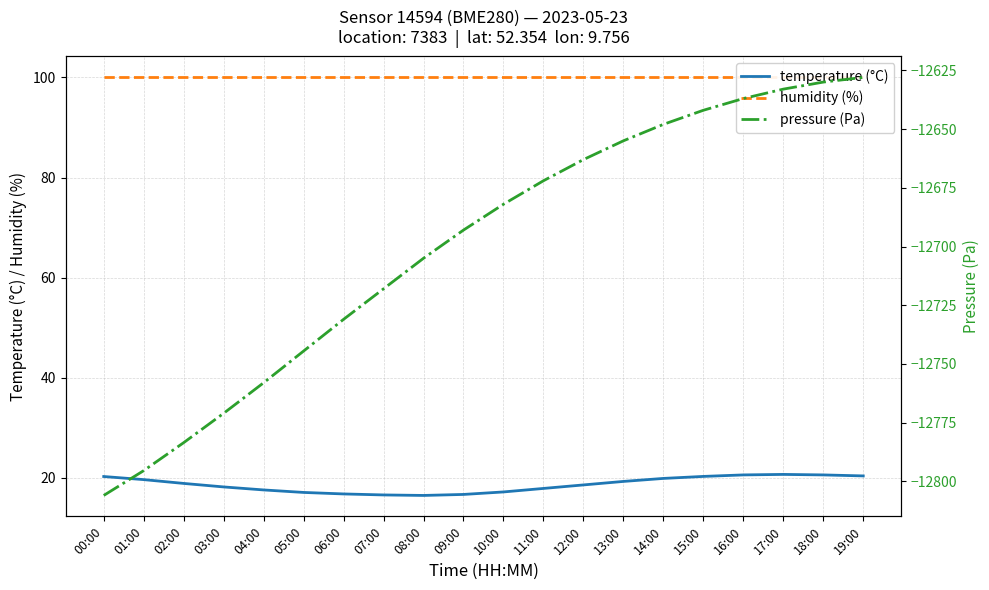

True or false: pressure (Pa) and humidity (%) cross at least once.

False